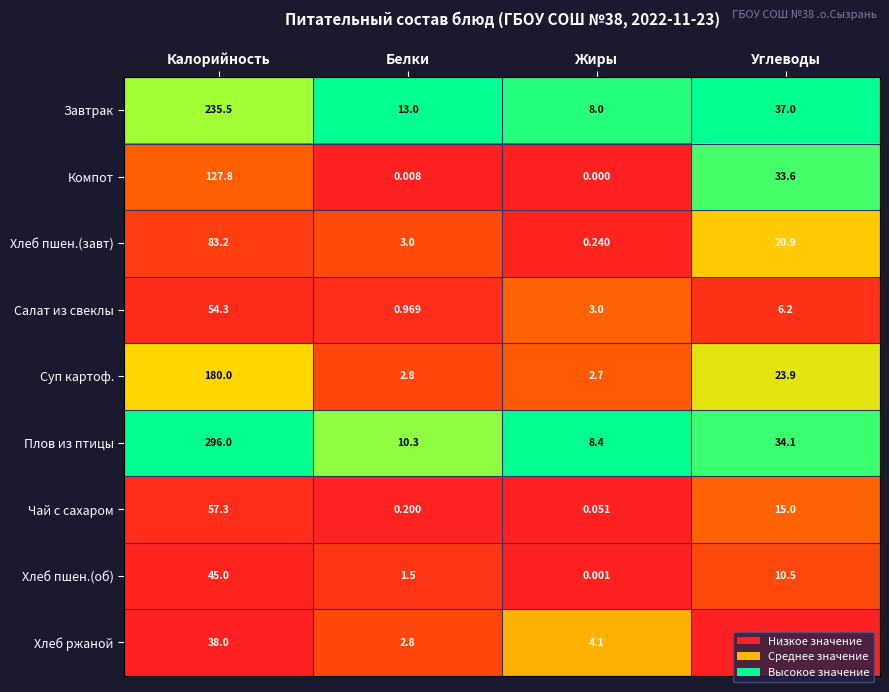

Which series has the widest spread of values?

Плов из птицы